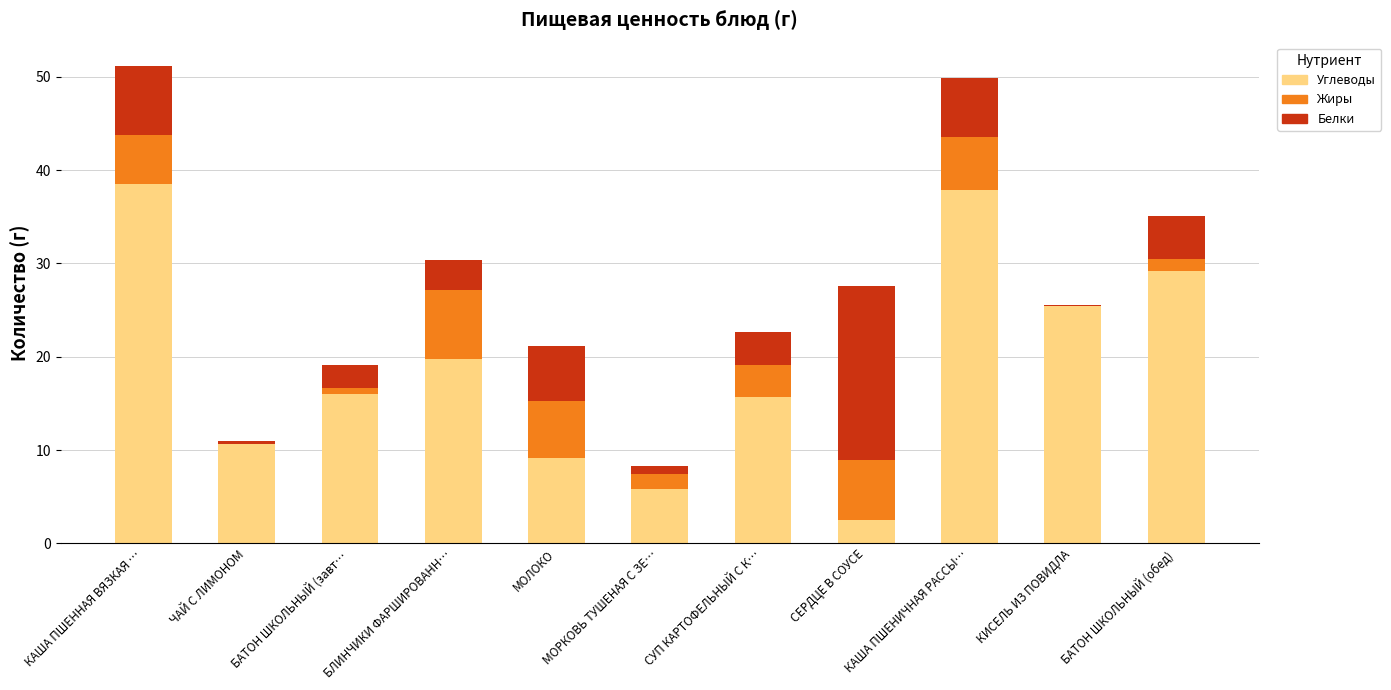

What is the highest value of the Углеводы series?

38.5